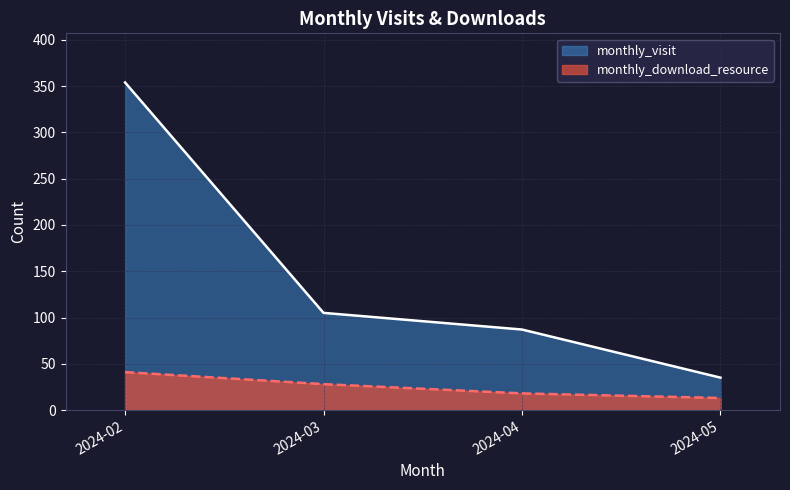

True or false: monthly_visit has more than 1 points higher than both neighbors.

False